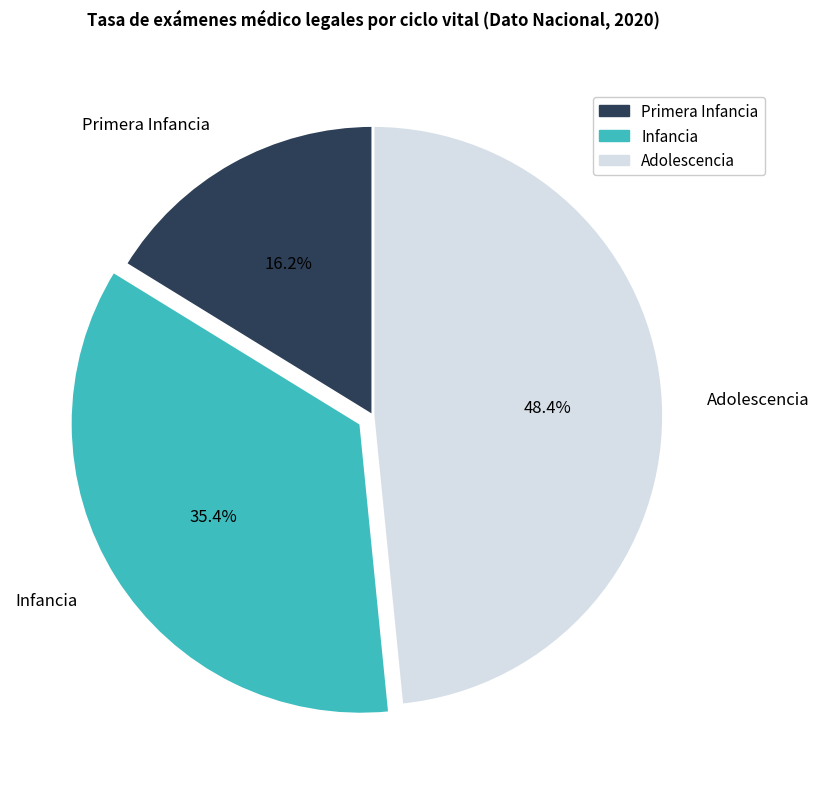

What percentage is the Infancia slice, to the nearest percent?

35%